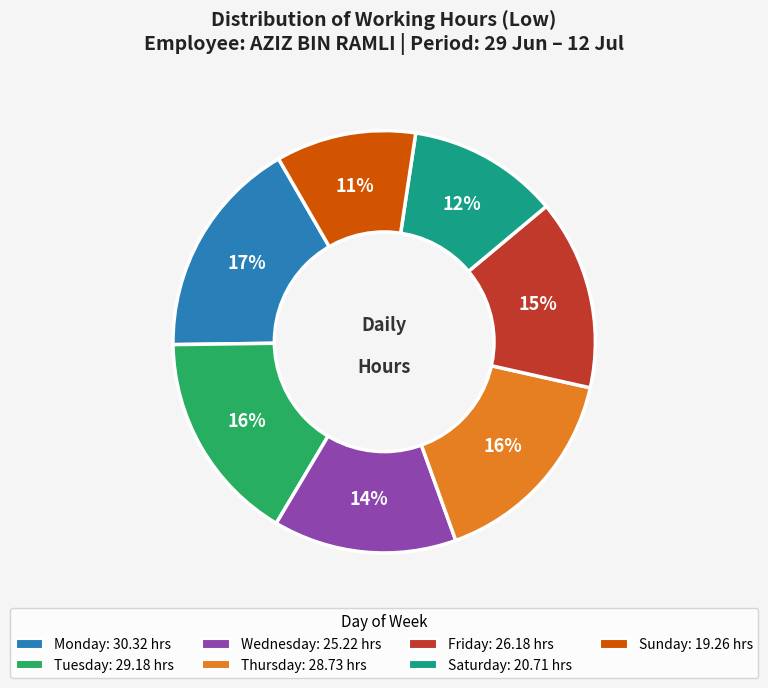

To the nearest percent, what is the average slice percentage?

14%